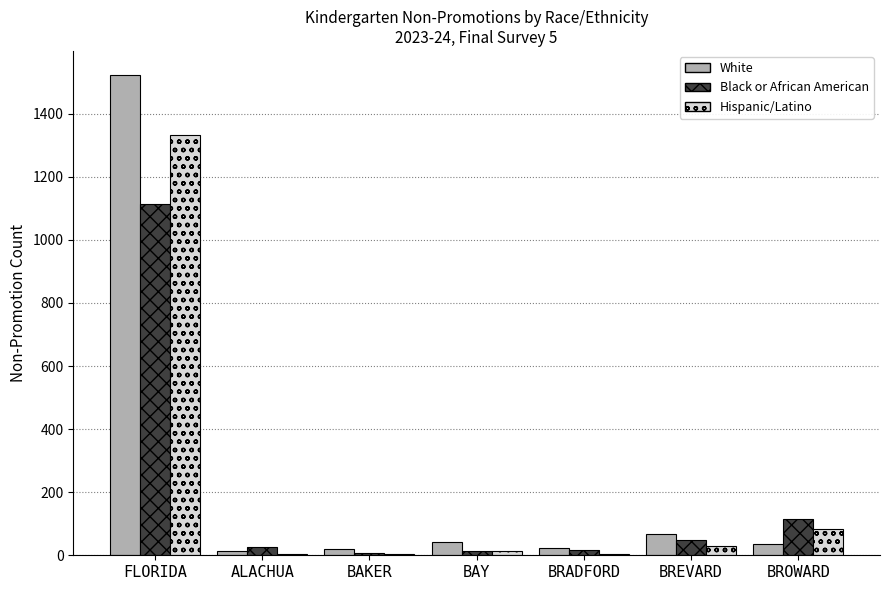

Between FLORIDA and BRADFORD, which series saw the biggest shift?

White